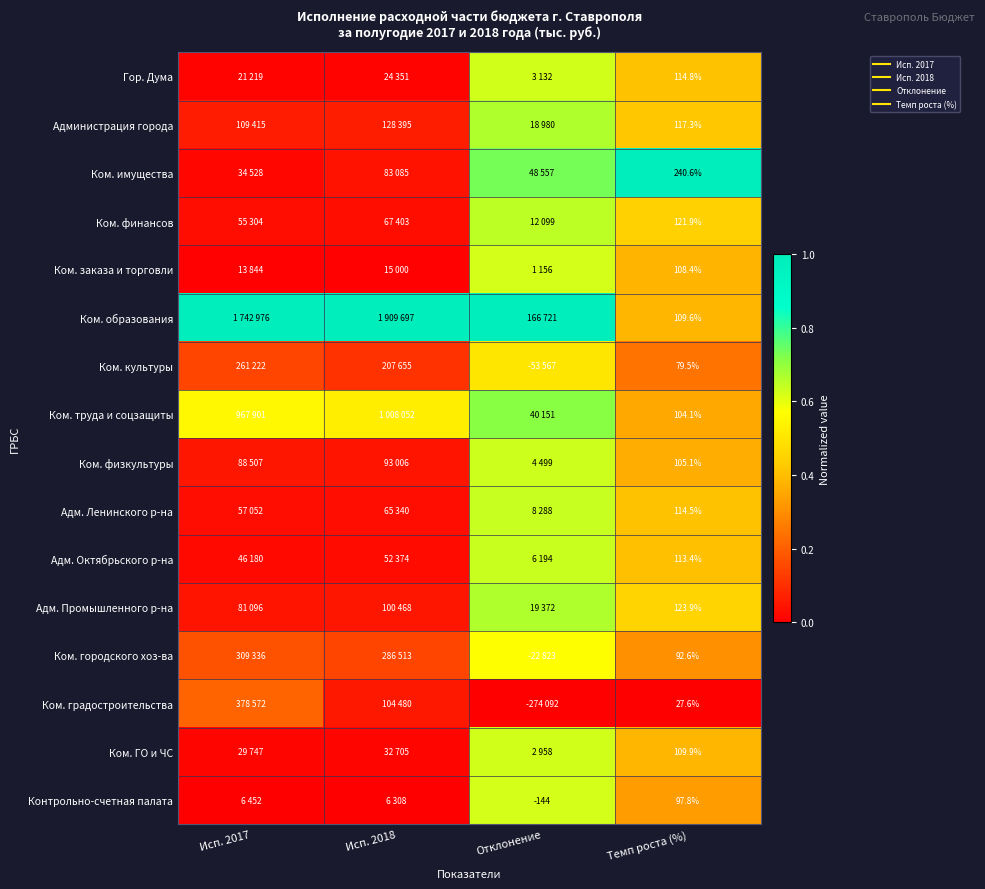

The Ком. физкультуры series shows 0.3 at Отклонение. True or false?

False